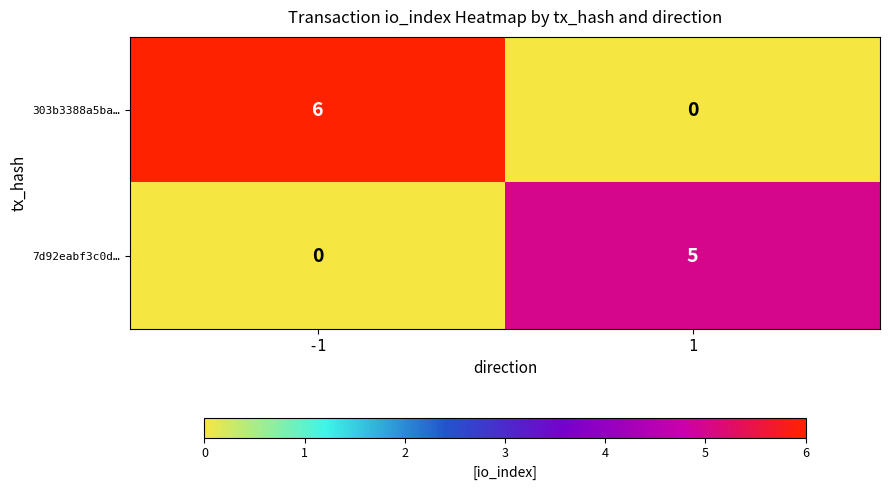

Which label corresponds to the largest value in the chart?

-1